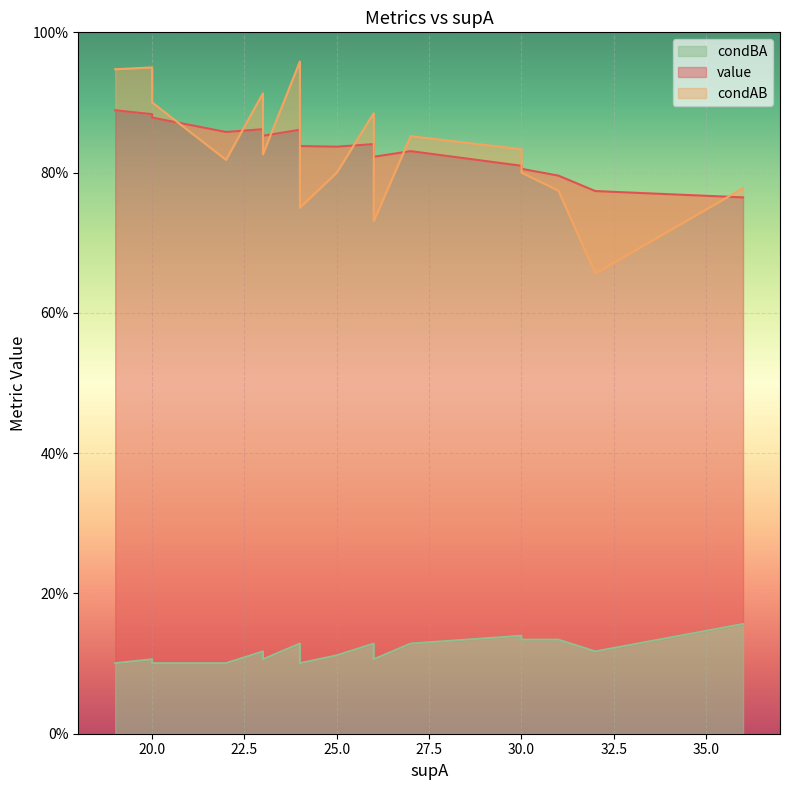

List the labels in order of value value, largest first.

19, 20, 20, 23, 24, 22, 23, 24, 26, 24, 25, 27, 26, 30, 30, 31, 32, 36